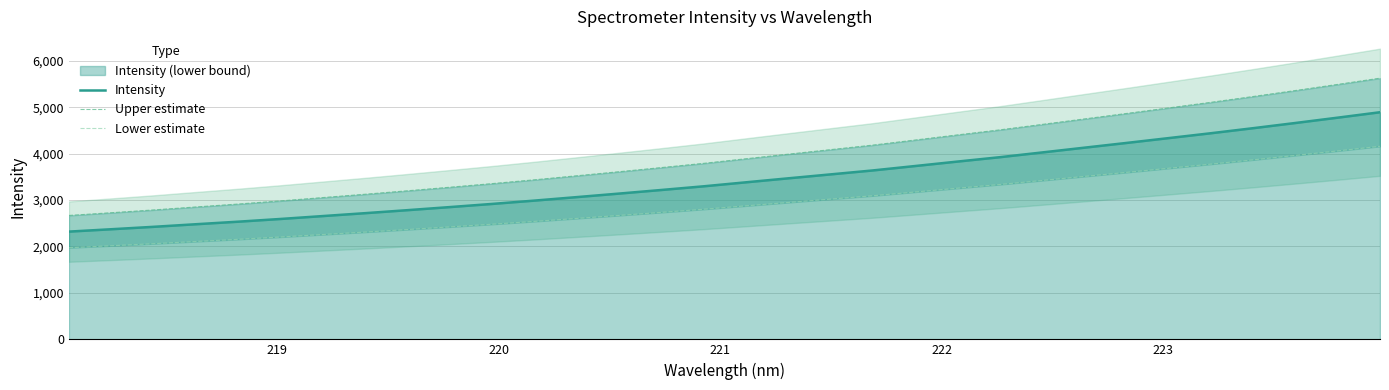

What is the minimum value for Intensity?

2320.5